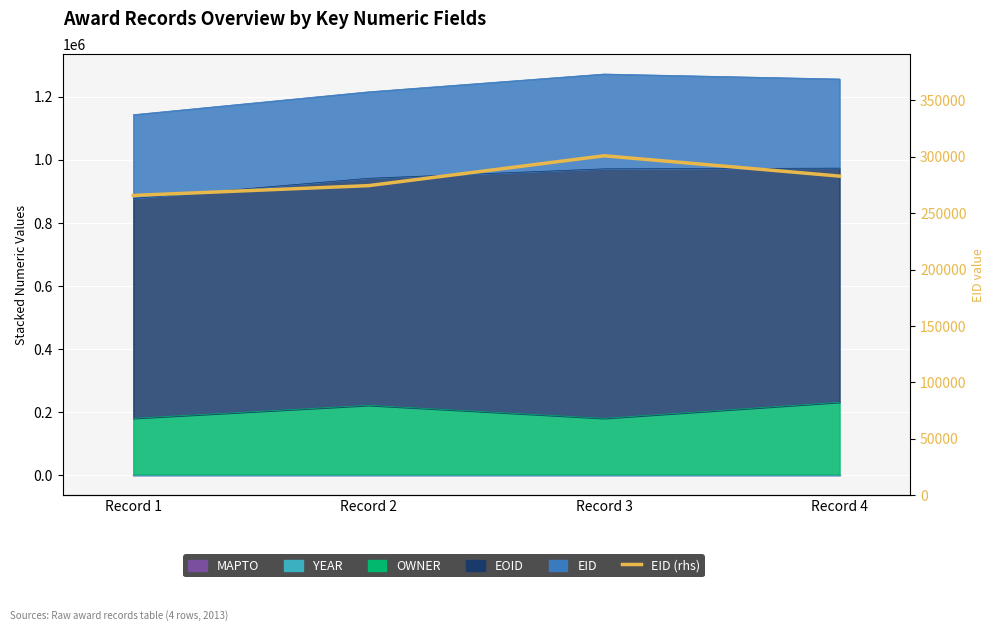

What is the sum of all values?

1123540